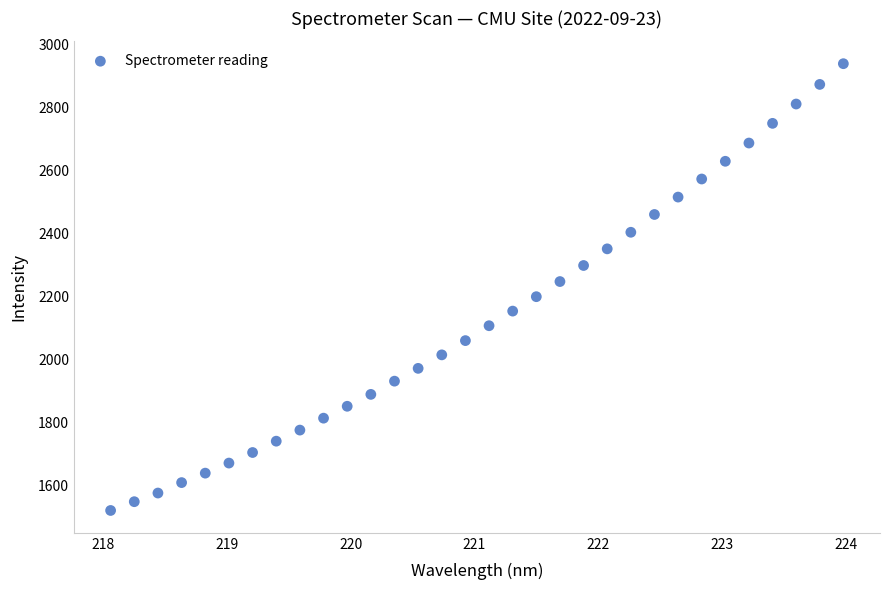

What is the range of Y values (max minus min)?

1419.1